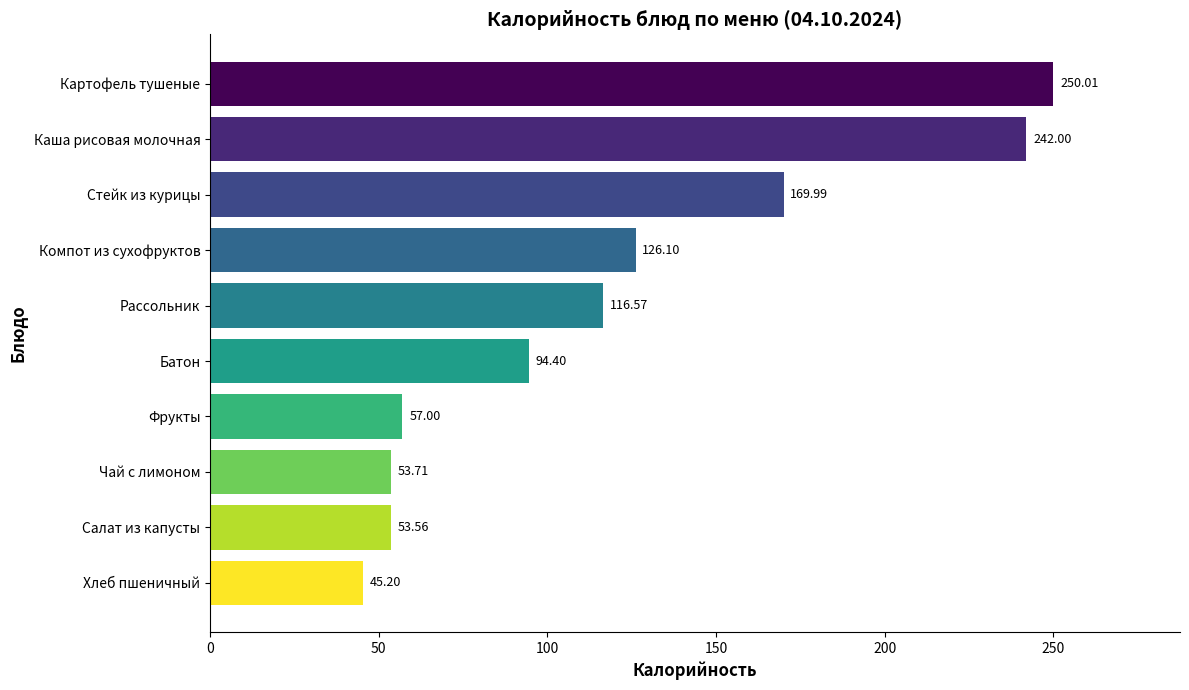

What is the greatest value displayed?

250.0